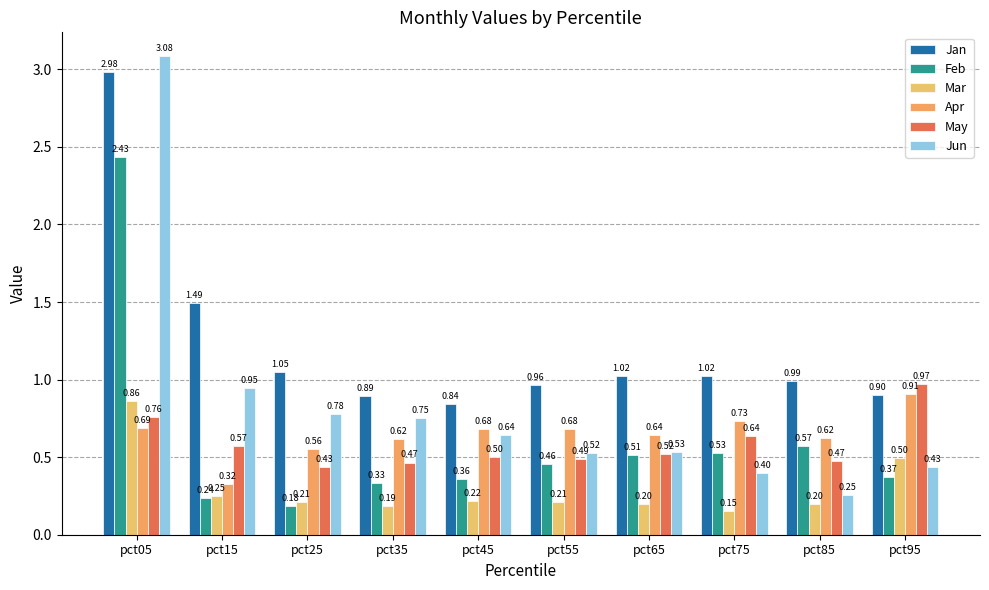

What is the average value of the May series?

0.6